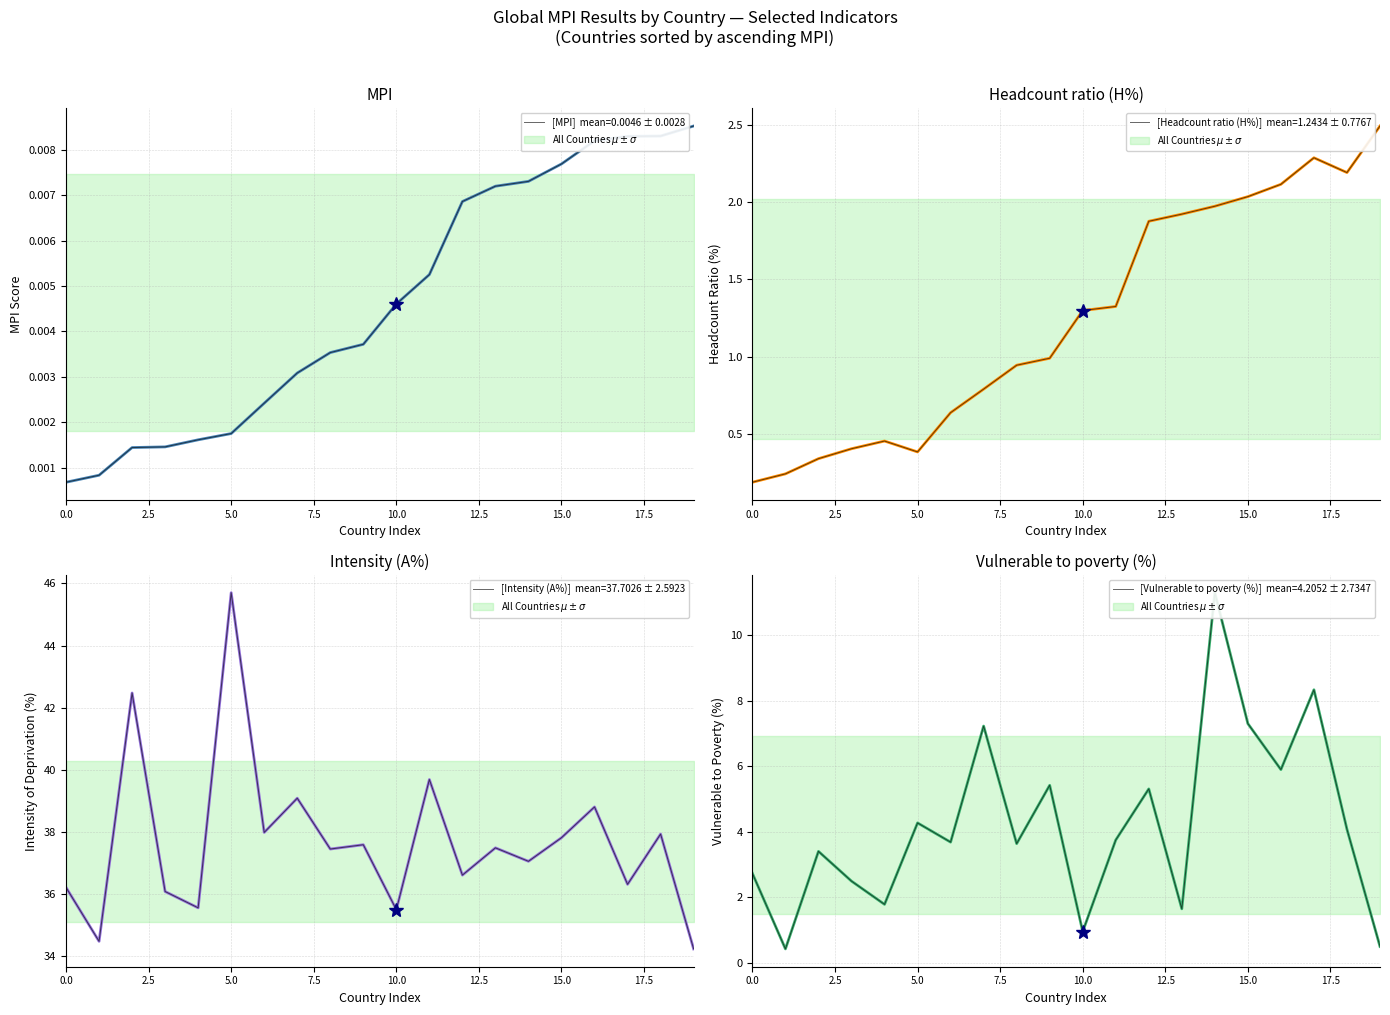

What is the label of the 7th point from the left?

15.0